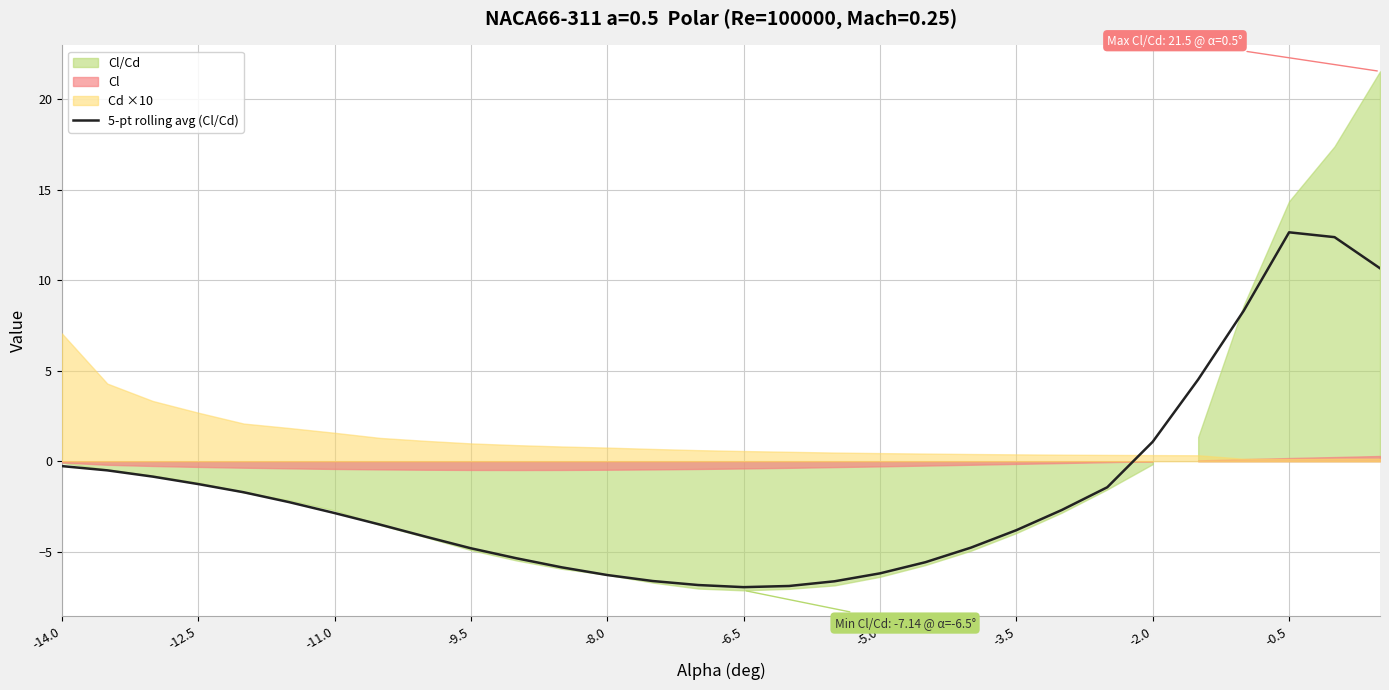

At which label is 5-pt rolling avg (Cl/Cd) closest to 2?

-2.0